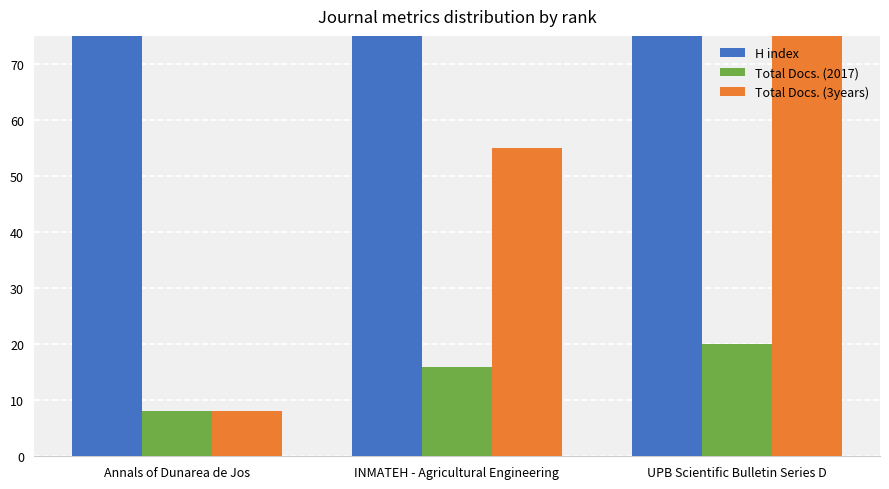

Which series changed the most between Annals of Dunarea de Jos and UPB Scientific Bulletin Series D?

Total Docs. (3years)